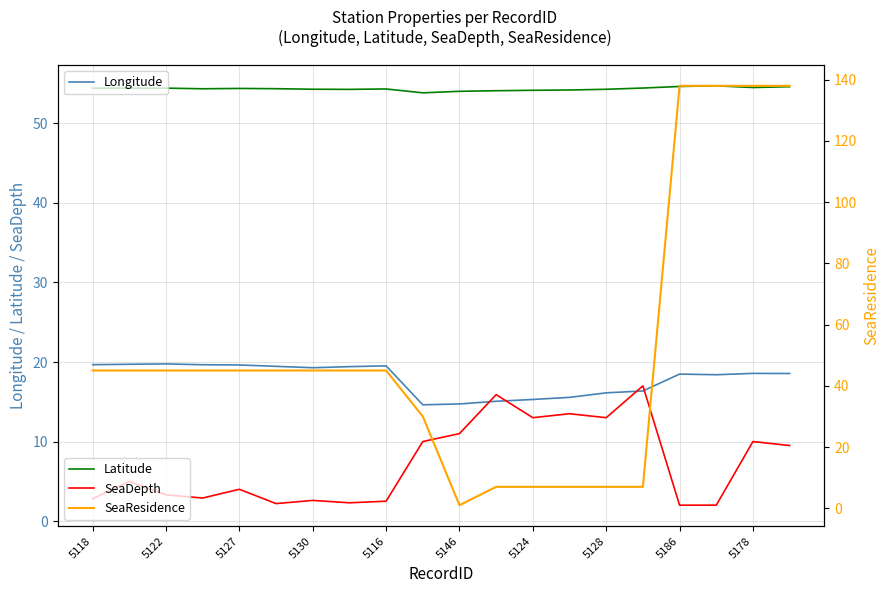

Reading left to right, what are all the values shown in this chart?

Longitude: 19.7	19.7	19.8	19.7	19.6	19.5	19.3	19.4	19.5	14.6	14.7	15.1	15.3	15.6	16.1	16.4	18.5	18.4	18.6	18.6
Latitude: 54.4	54.4	54.4	54.4	54.4	54.4	54.3	54.3	54.3	53.8	54.0	54.1	54.2	54.2	54.3	54.5	54.6	54.7	54.5	54.6
SeaDepth: 2.8	5.0	3.3	2.9	4.0	2.2	2.6	2.3	2.5	10.0	11.0	15.9	13.0	13.5	13.0	17.0	2.0	2.0	10.0	9.5
SeaResidence: 45.0	45.0	45.0	45.0	45.0	45.0	45.0	45.0	45.0	30.0	1.0	7.0	7.0	7.0	7.0	7.0	138.0	138.0	138.0	138.0